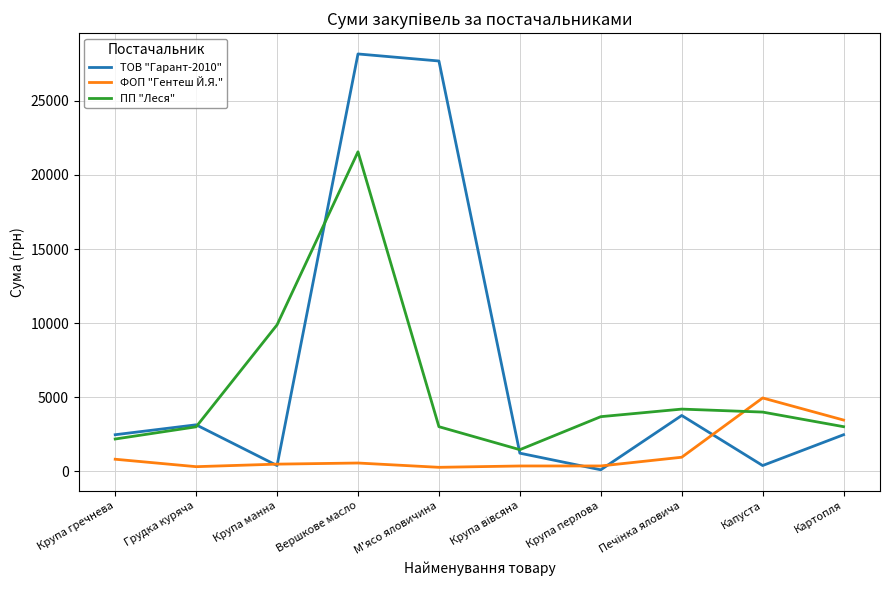

Rank the series at Крупа перлова from lowest to highest value.

ТОВ "Гарант-2010", ФОП "Гентеш Й.Я.", ПП "Леся"